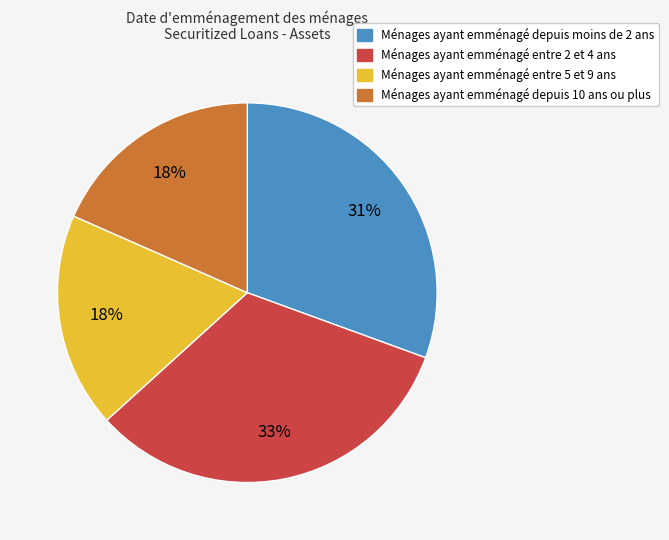

Is there a majority slice in this chart?

No